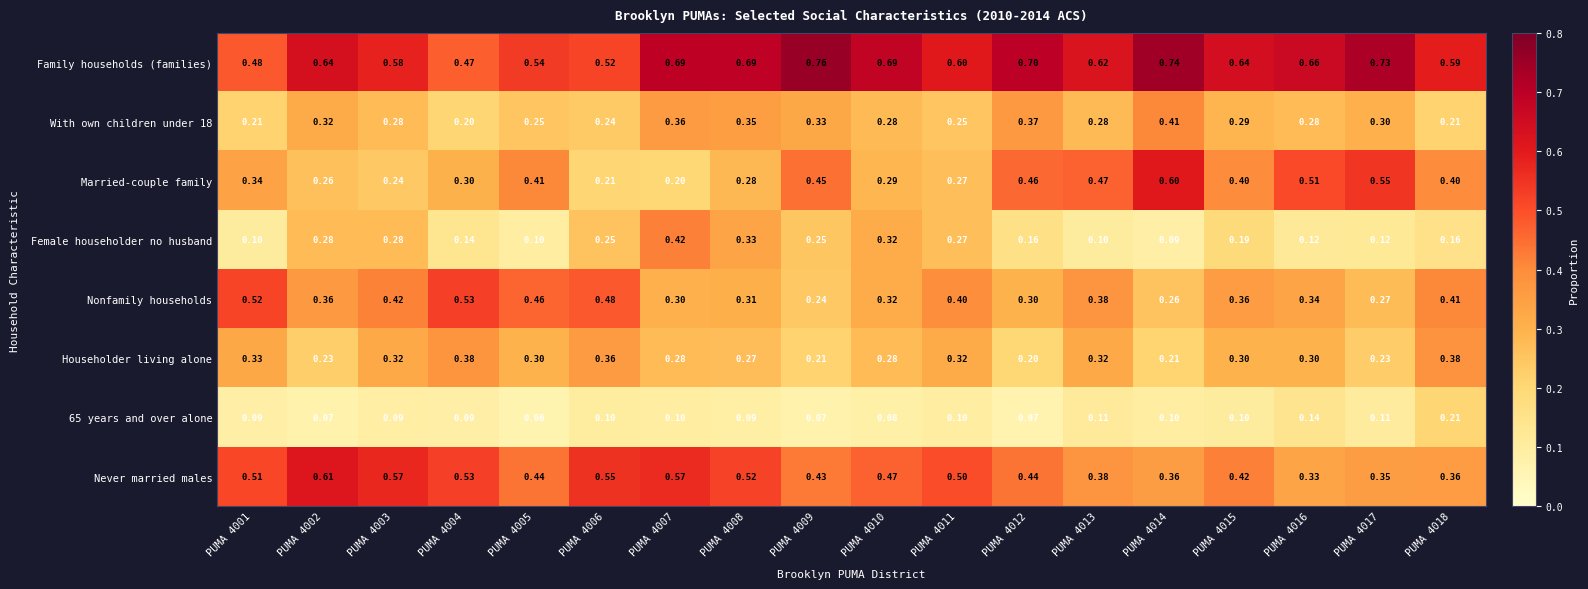

Which series has the largest total across all categories?

Family households (families)